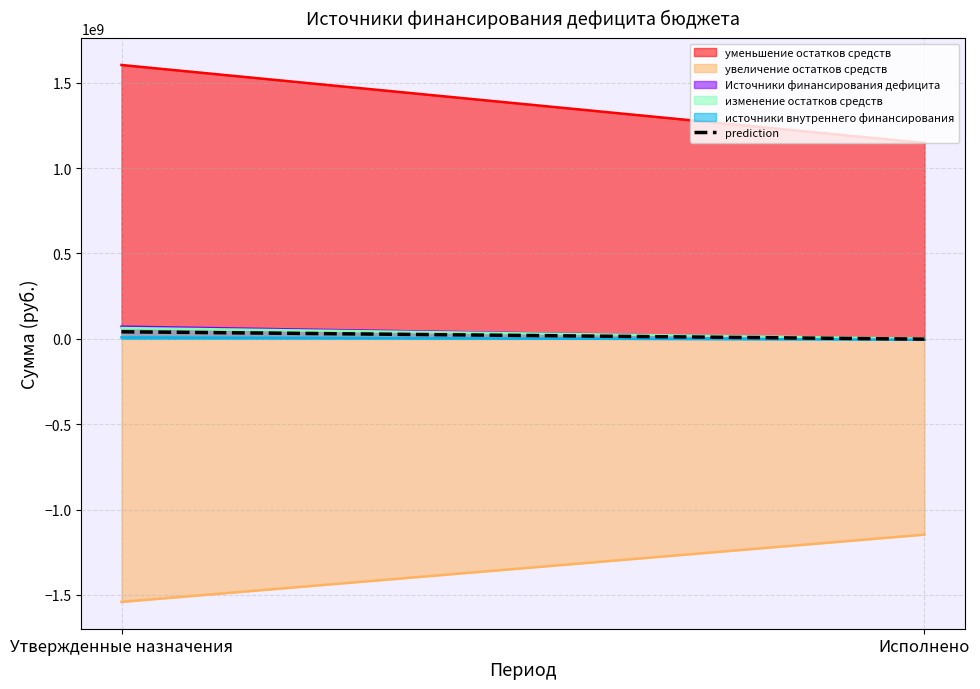

What position from the right is Утвержденные назначения?

2